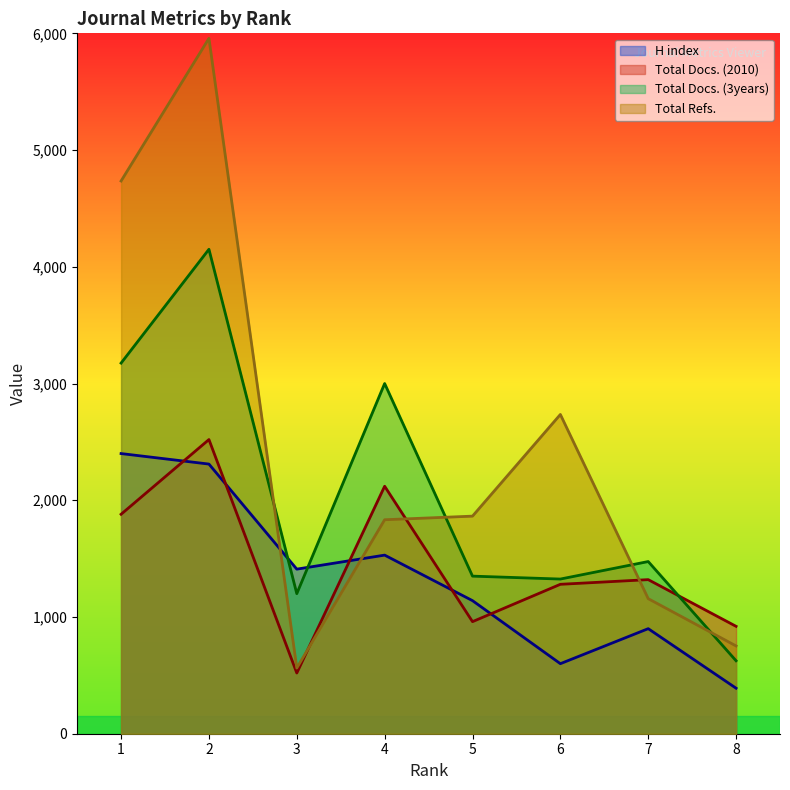

What is the value of the Total Docs. (3years) point at the 3rd from the left?

1200